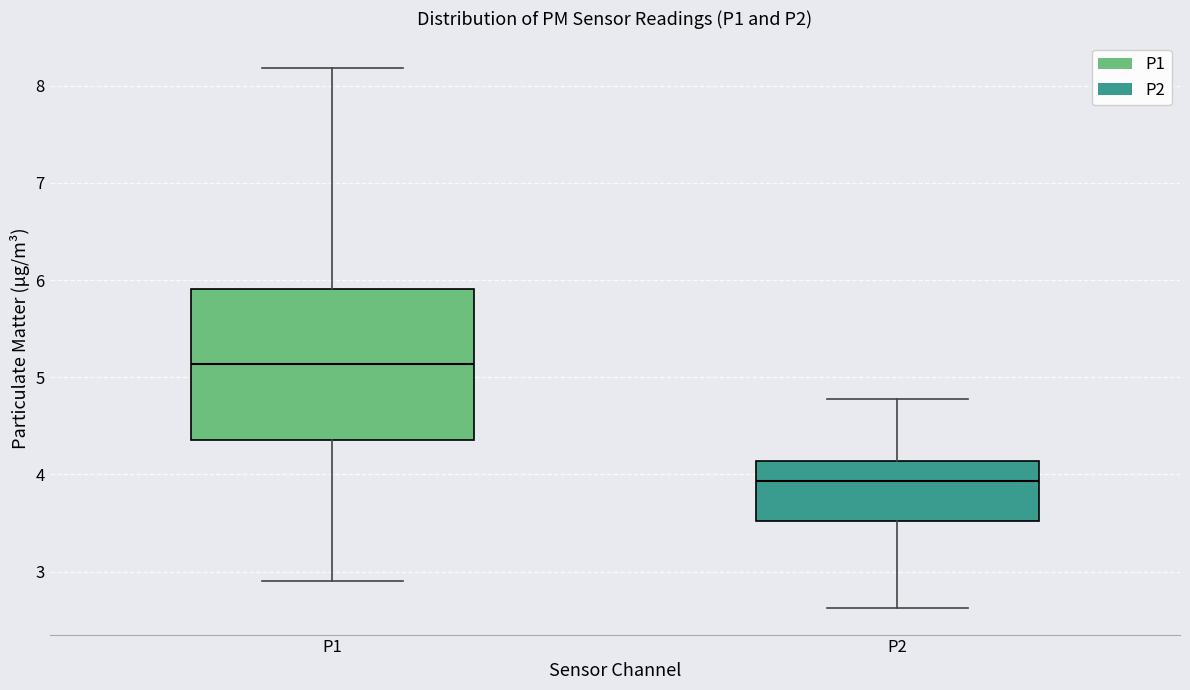

Reading left to right, transcribe this box plot: for each box, give where its median line is, the range the box spans, and where its two whiskers end, as read against the y-axis. The values are not printed on the chart, so give them approximately, as read against the axis.

P1: median 5.1, box 4.4 to 5.9, whiskers 2.9 to 8.2
P2: median 3.9, box 3.5 to 4.1, whiskers 2.6 to 4.8